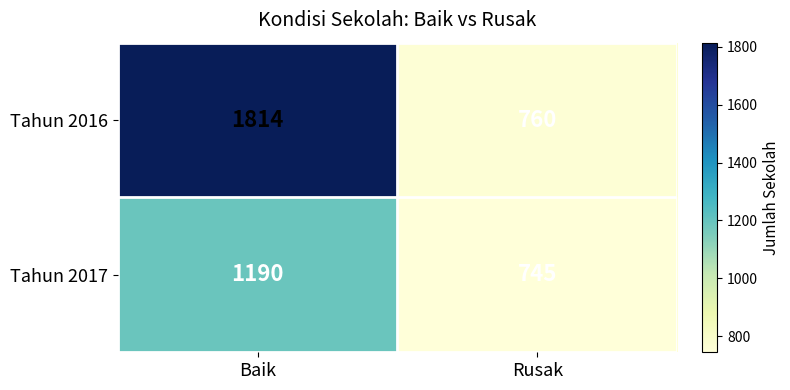

Reading left to right, what are all the values shown in this chart?

Tahun 2016: Baik=1814	Rusak=760
Tahun 2017: Baik=1190	Rusak=745